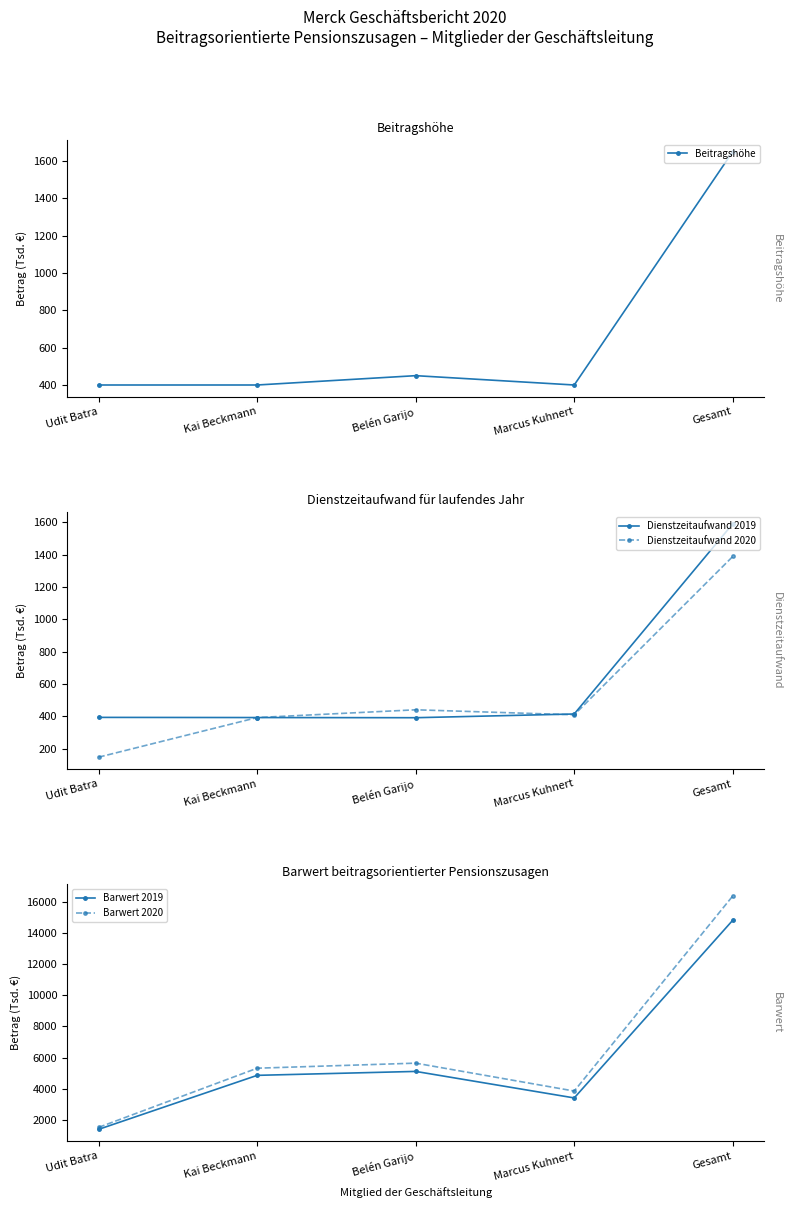

What is the lowest value of the Beitragshöhe series?

400